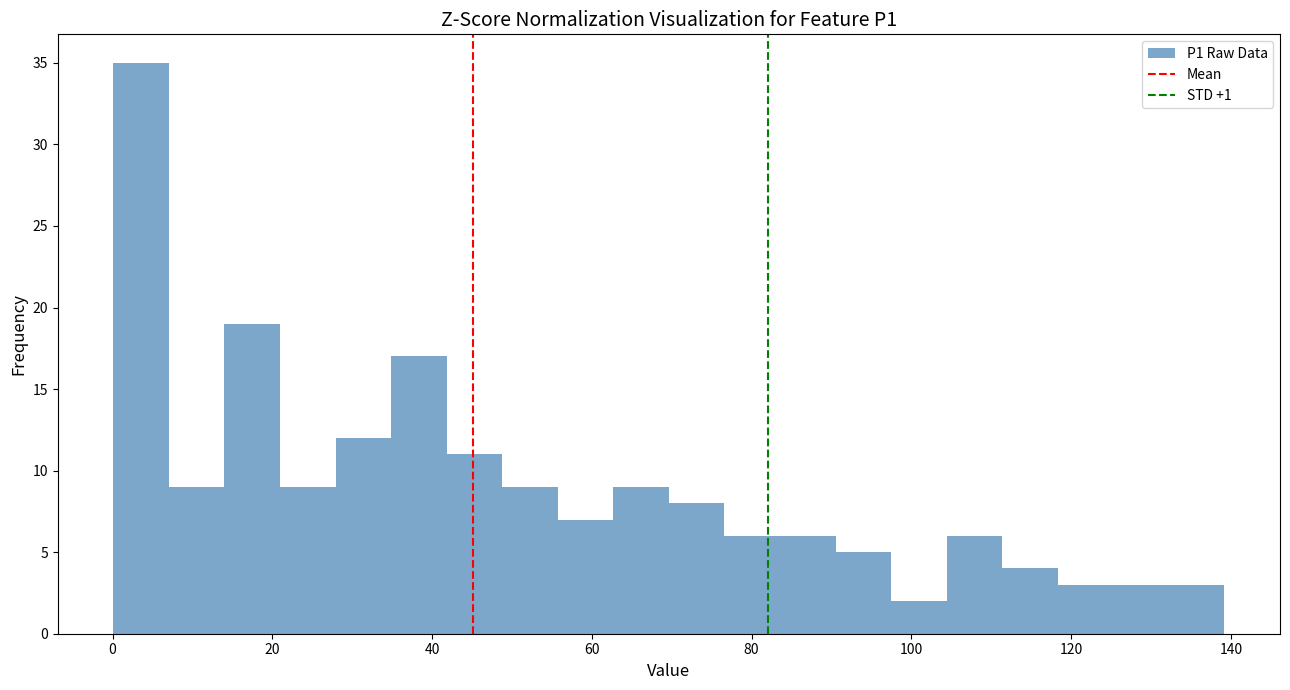

Read against the x-axis, roughly where is the centre of the tallest bar?

4